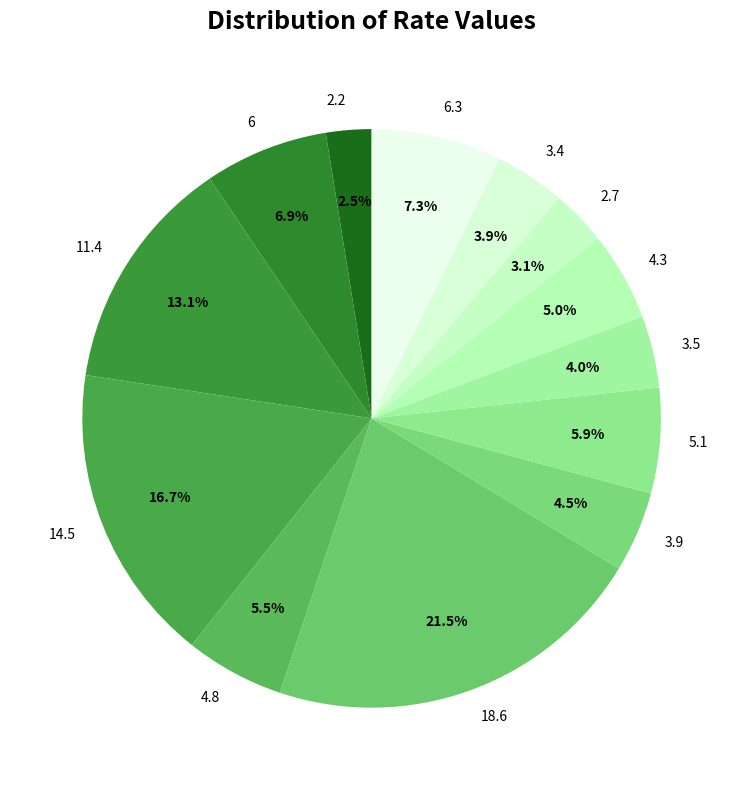

Between 2.7 and 2.2, which is larger?

2.7